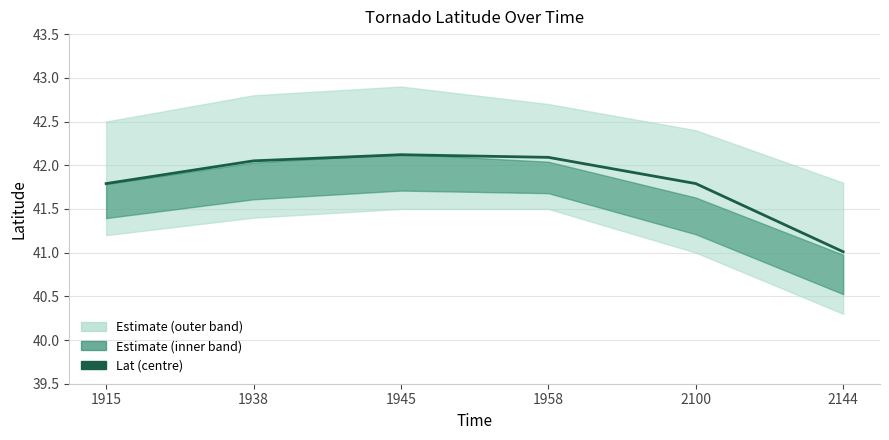

The chart shows a value of 42.0 at 1938. True or false?

True